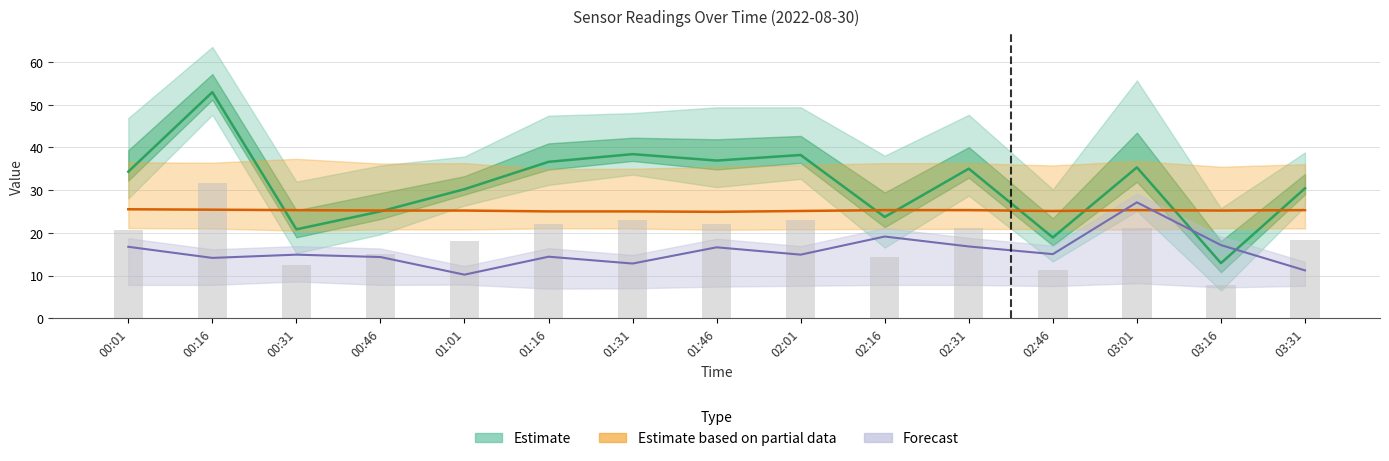

How many groups of bars are there?

15